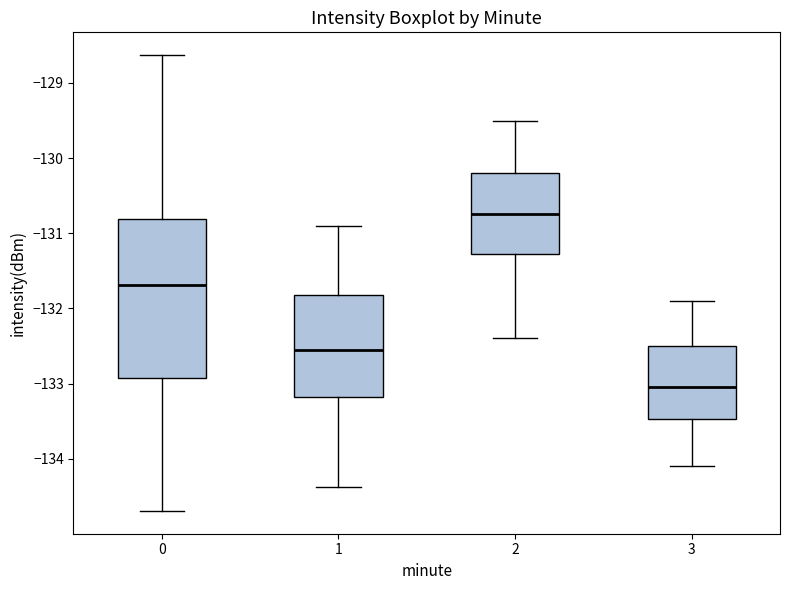

Which box's median line is the lowest?

3